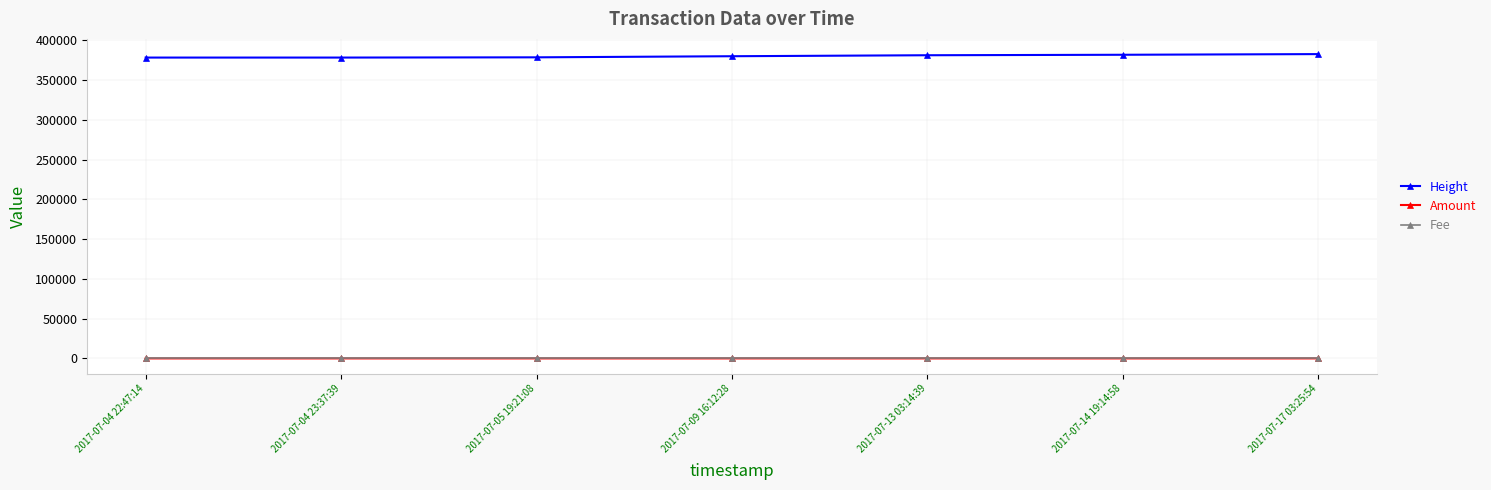

The value of Height at 2017-07-14 19:14:58 is 381803.0. True or false?

True